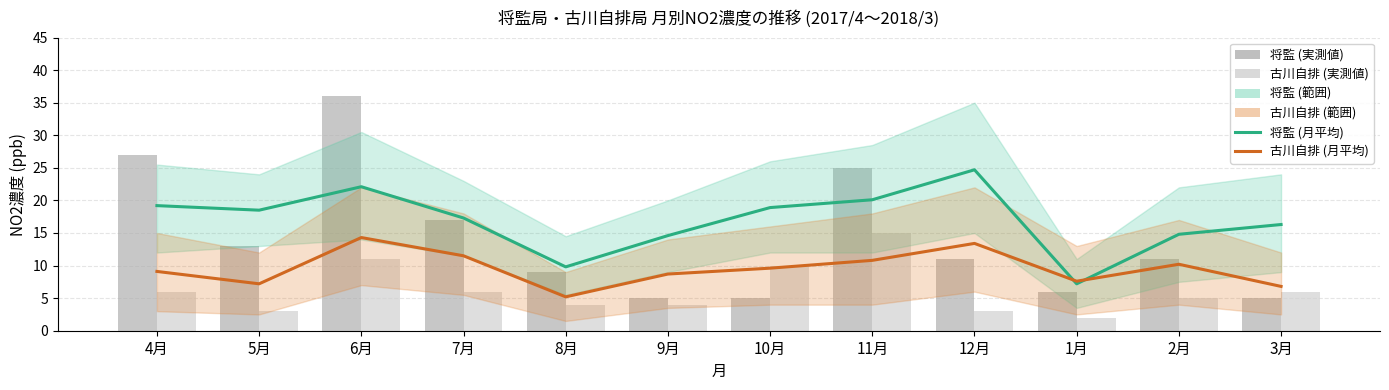

What is the sum of all 将監 (月平均) values?

203.5